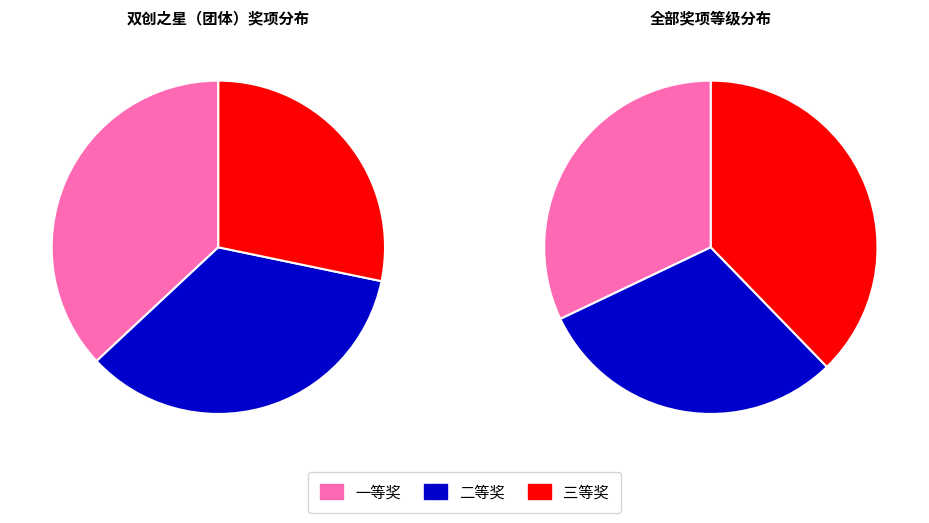

To the nearest percent, what is the average slice percentage?

33%